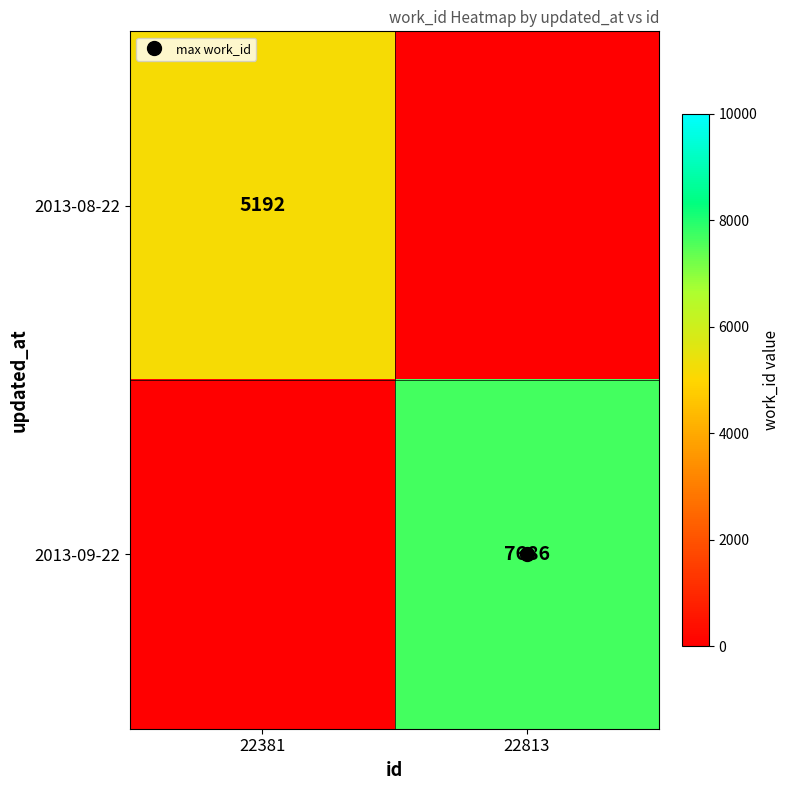

Rank the categories by 2013-08-22 value from highest to lowest.

22381, 22813